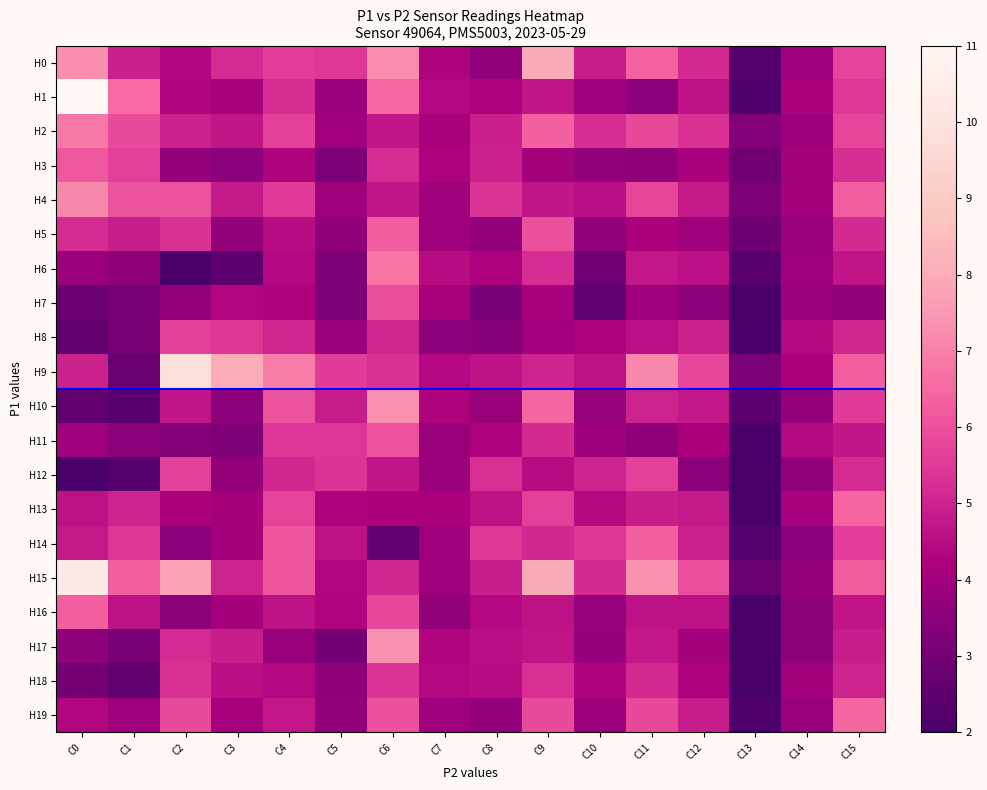

Which series has the largest range (max minus min)?

H1